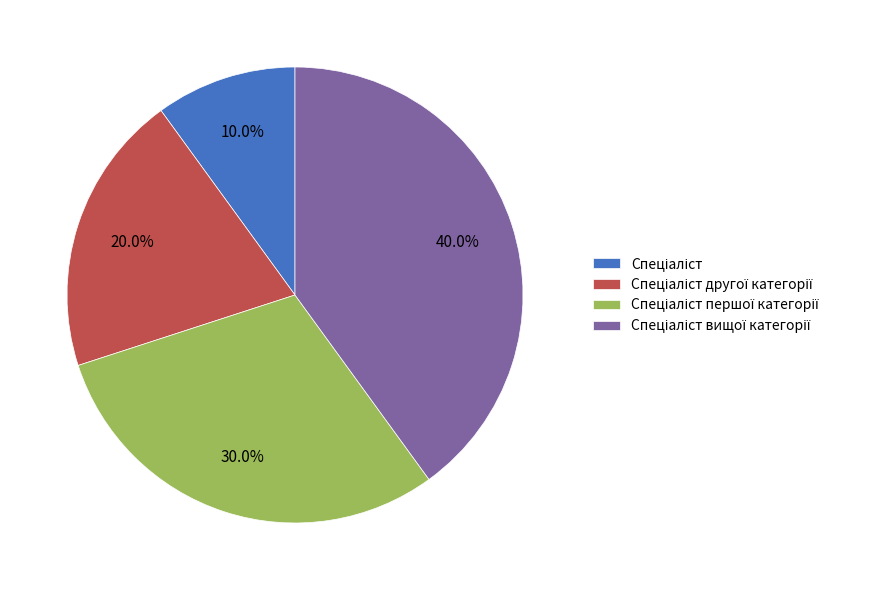

Does any single category account for the majority?

No